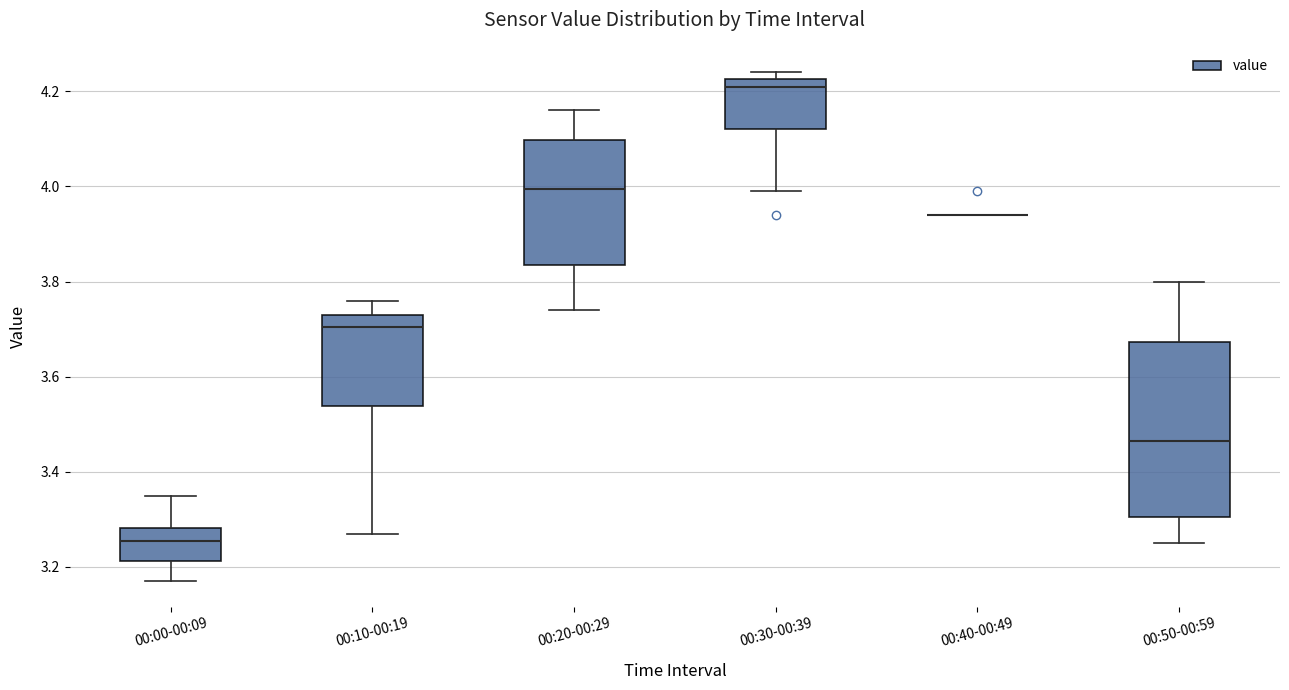

Reading left to right, read every box against the y-axis: the position of its median line, the range the box covers, and the ends of its whiskers. The values are not printed on the chart, so give them approximately, as read against the axis.

00:00-00:09: median 3.26, box 3.22 to 3.28, whiskers 3.18 to 3.36
00:10-00:19: median 3.70, box 3.54 to 3.74, whiskers 3.28 to 3.76
00:20-00:29: median 4.00, box 3.84 to 4.10, whiskers 3.74 to 4.16
00:30-00:39: median 4.22 (just below the box's upper edge), box 4.12 to 4.22, whiskers 4.00 to 4.24
00:40-00:49: box collapsed to a line at 3.94, whiskers 3.94 to 3.94
00:50-00:59: median 3.46, box 3.30 to 3.68, whiskers 3.26 to 3.80